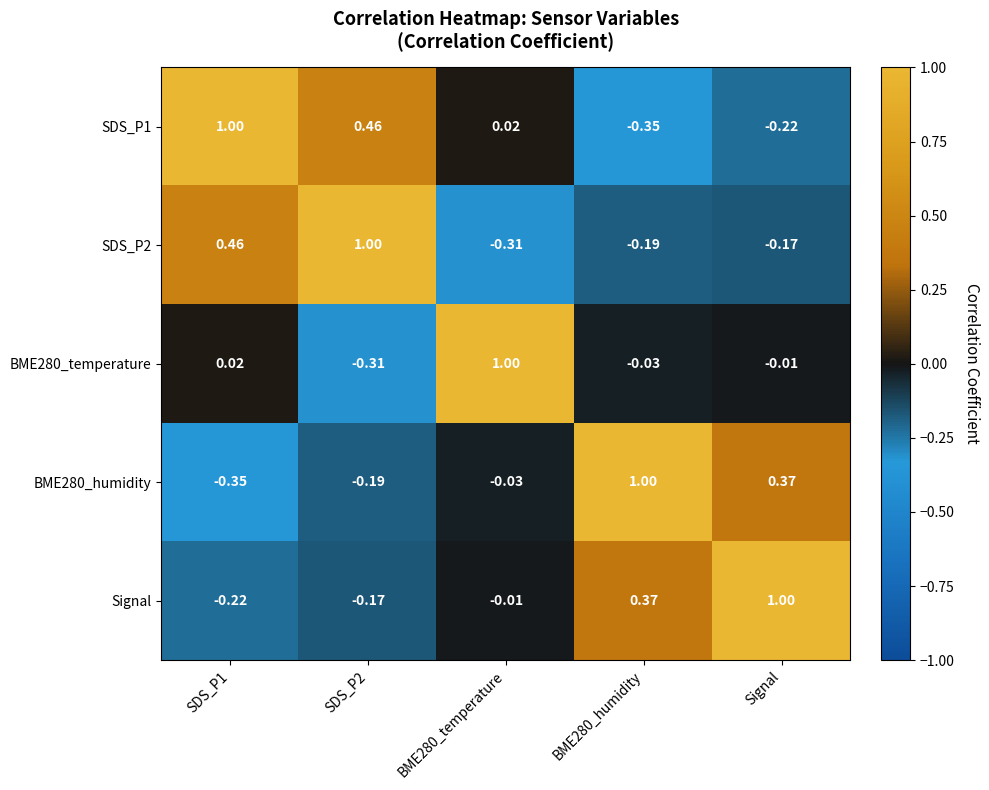

What is the difference between the highest and lowest values at SDS_P2?

1.3